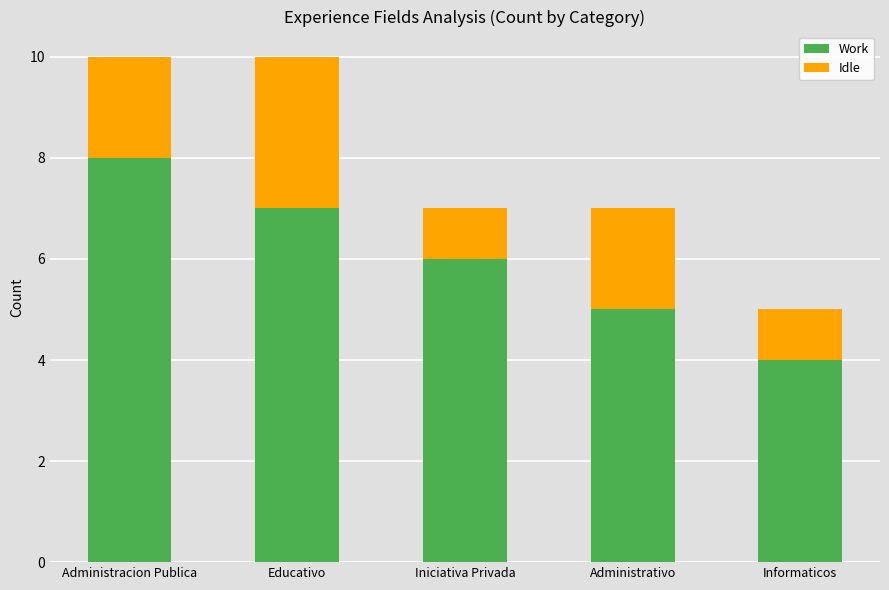

What is the difference between the Work values at Administrativo and Educativo?

2